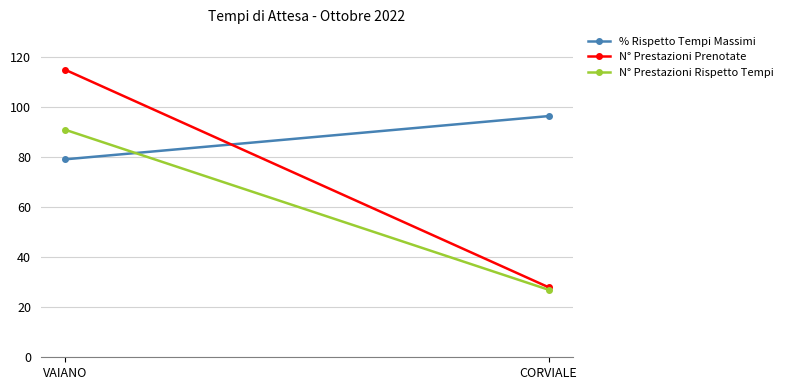

Rank the series at VAIANO from lowest to highest value.

% Rispetto Tempi Massimi, N° Prestazioni Rispetto Tempi, N° Prestazioni Prenotate